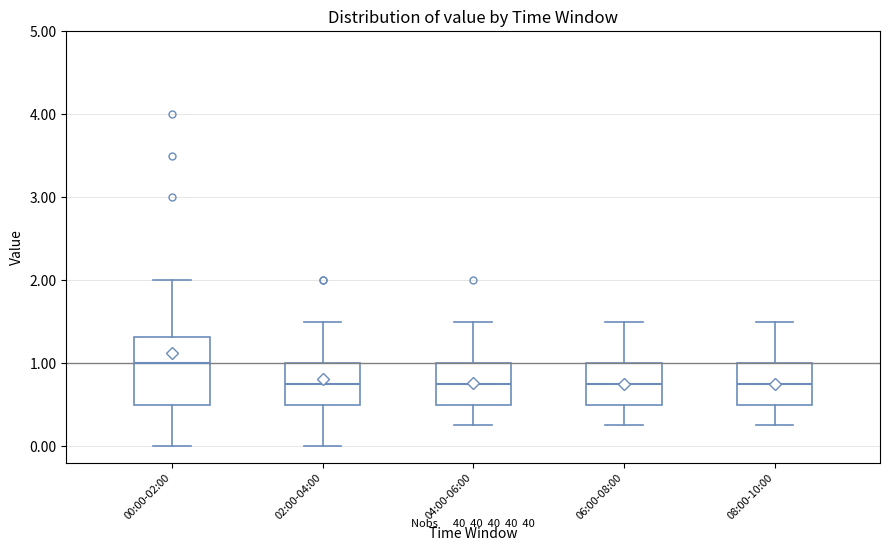

Which box is the tallest, from its lower edge to its upper edge?

00:00-02:00